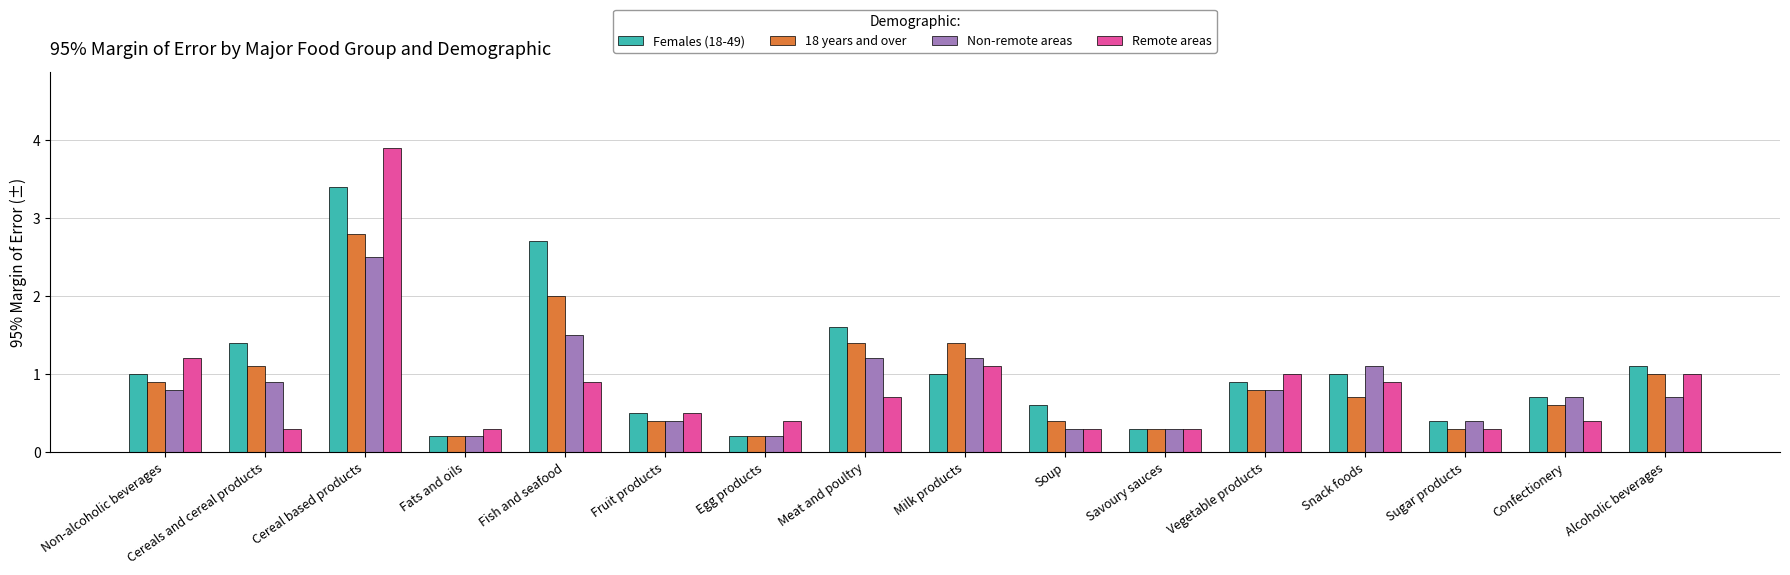

What is the value of the Non-remote areas bar at the 8th from the left?

1.2